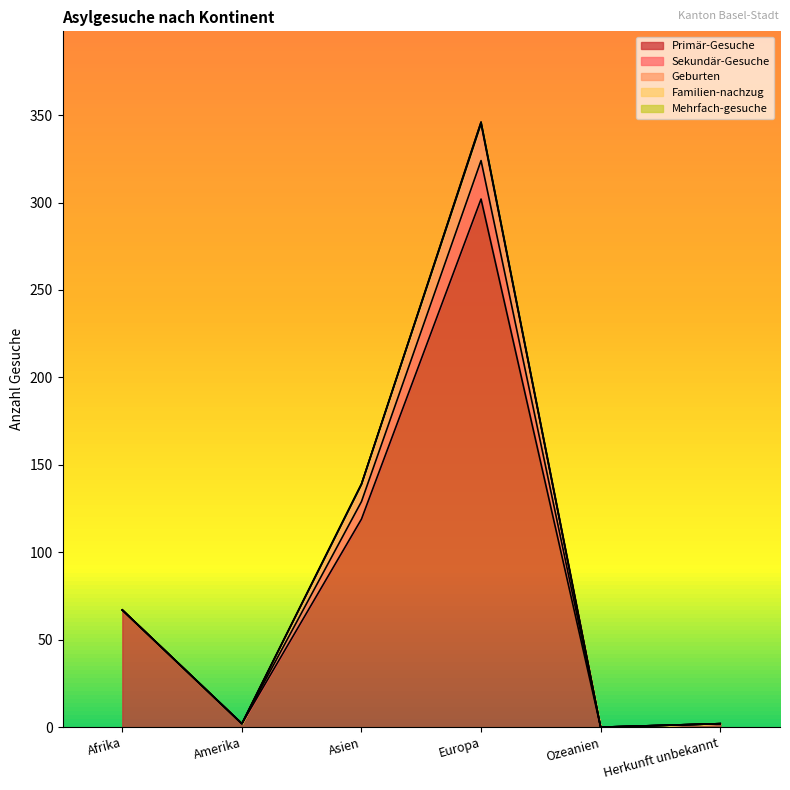

Reading left to right, transcribe all the data shown in this chart.

Primär-Gesuche: 67	2	119	302	0	2
Sekundär-Gesuche: 0	0	10	22	0	0
Geburten: 0	0	10	21	0	0
Familien-nachzug: 0	0	0	1	0	0
Mehrfach-gesuche: 0	0	0	0	0	0